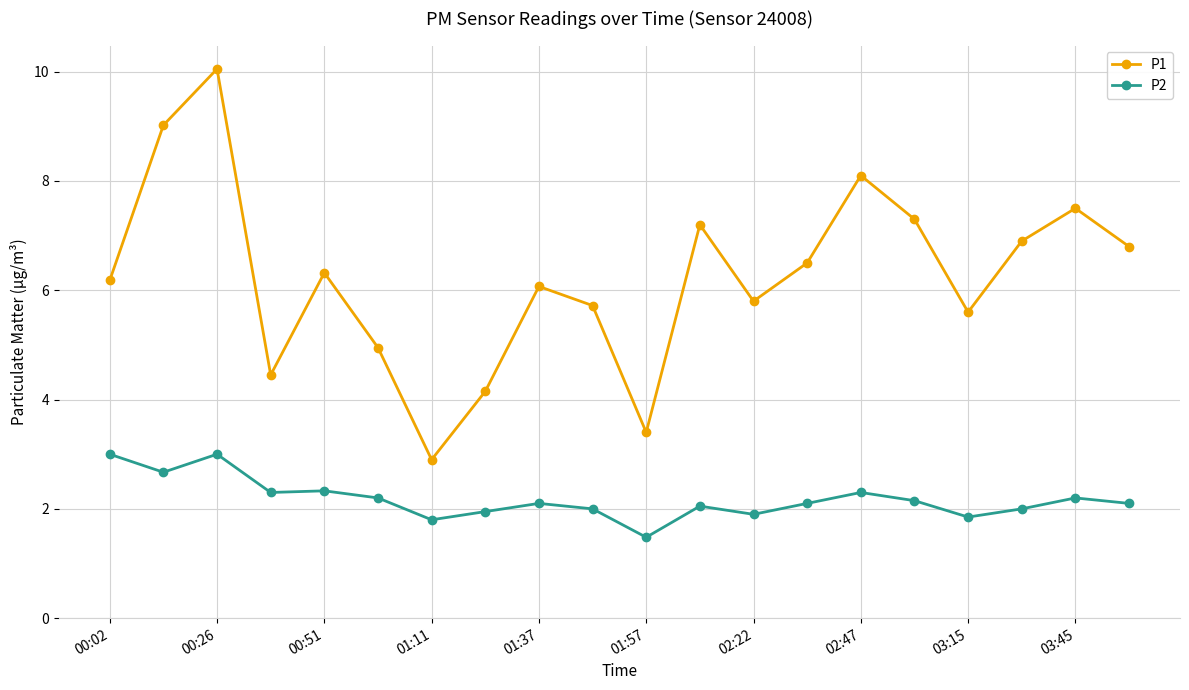

Rank the series by their average value, from lowest to highest.

P2, P1